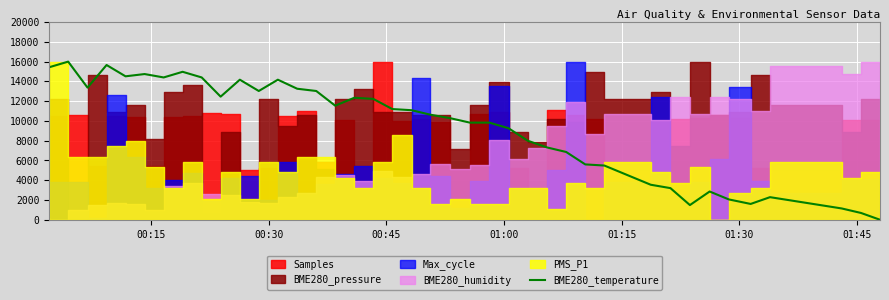

What is the highest value of the BME280_temperature series?

16000.0